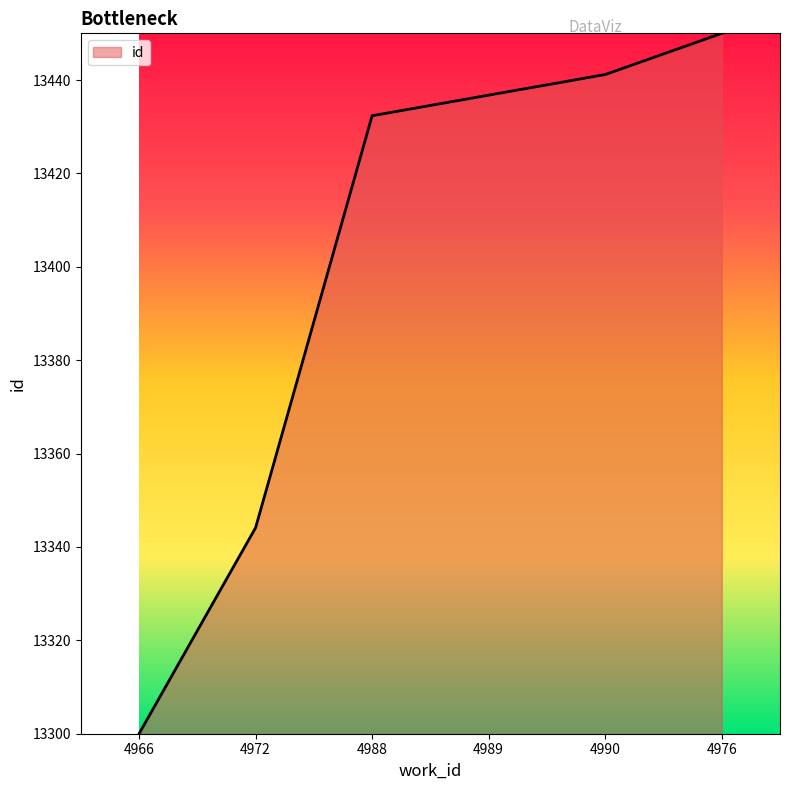

Approximately how many times larger is the value at 4966 compared to 4988?

1.0